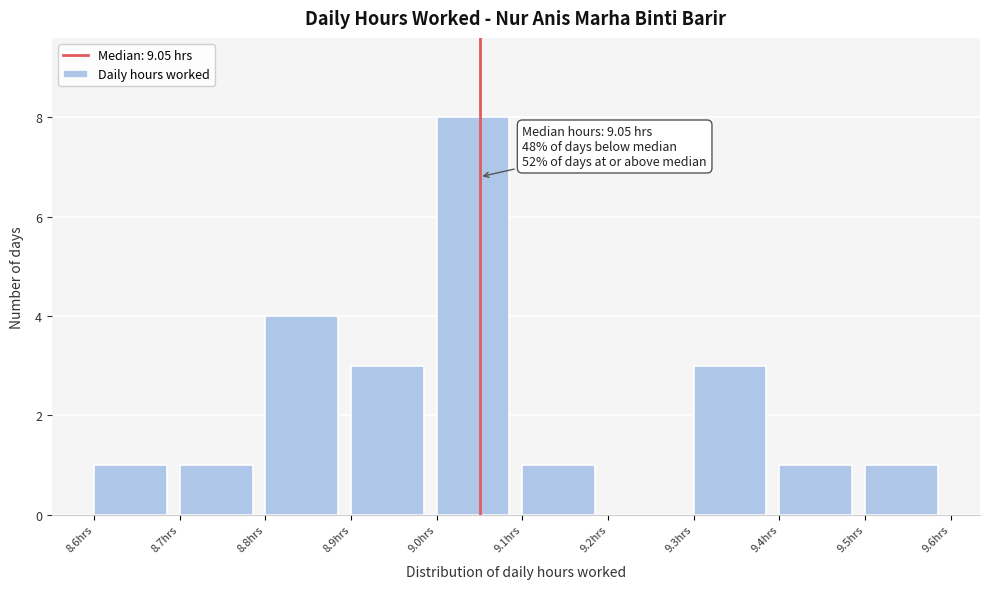

Which range on the x-axis has the tallest bar?

9.0 to 9.1